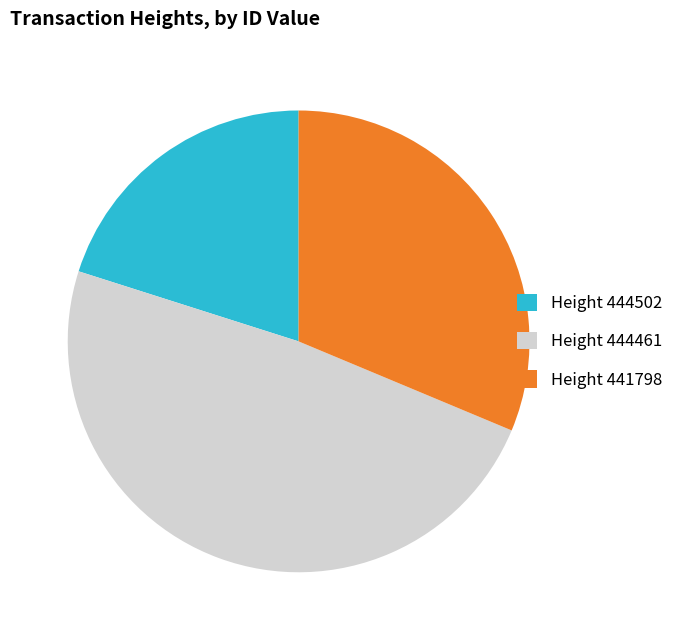

Rank the categories by value from lowest to highest.

Height 444502, Height 441798, Height 444461